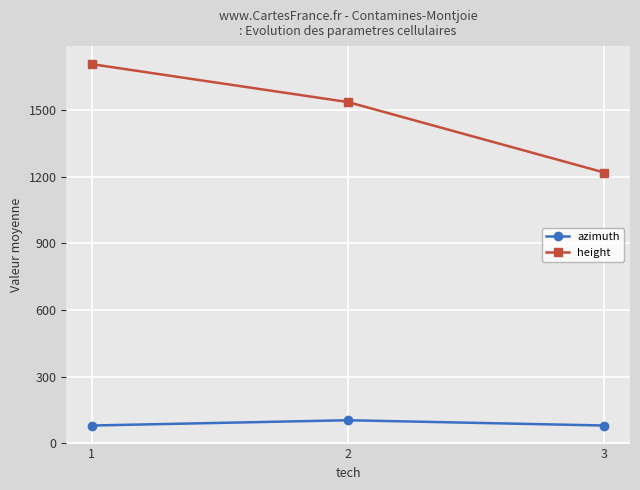

Count the number of data series in this chart.

2